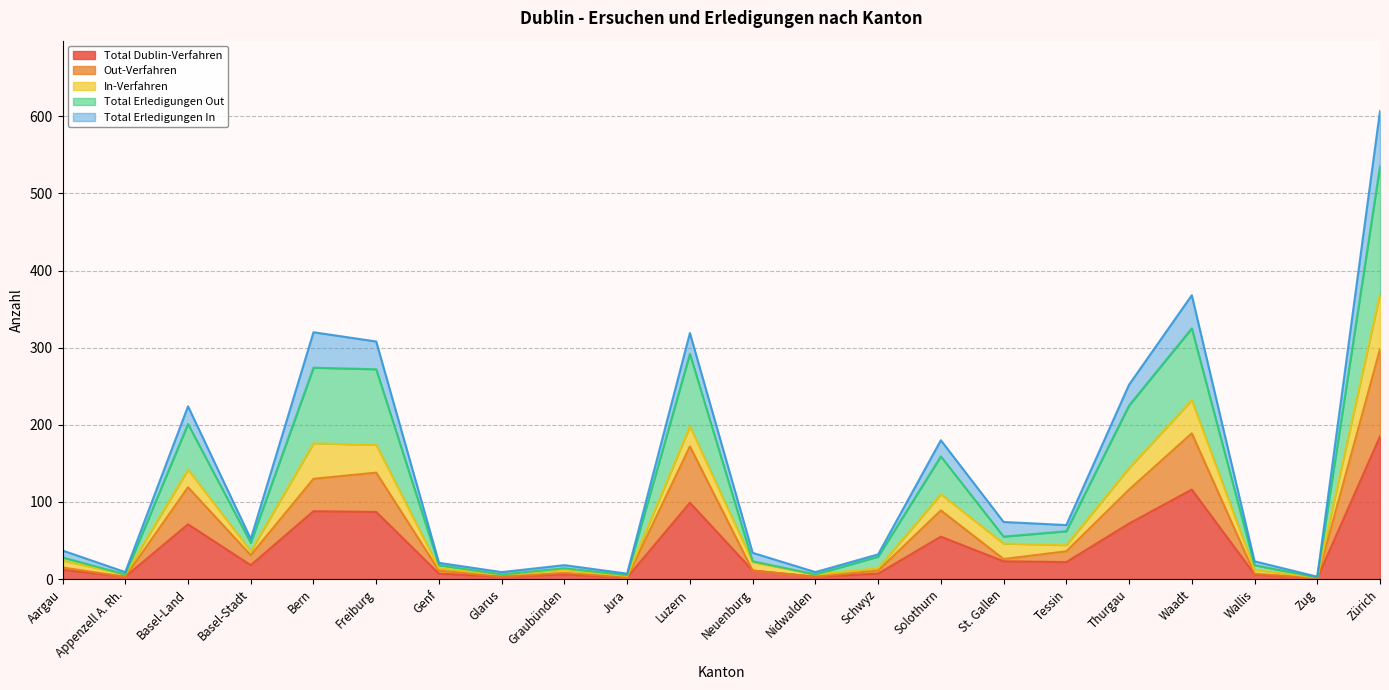

List the labels in order of Total Erledigungen Out value, largest first.

Zürich, Waadt, Luzern, Bern, Freiburg, Thurgau, Basel-Land, Solothurn, Tessin, St. Gallen, Basel-Stadt, Schwyz, Aargau, Neuenburg, Genf, Wallis, Graubünden, Appenzell A. Rh., Glarus, Nidwalden, Jura, Zug